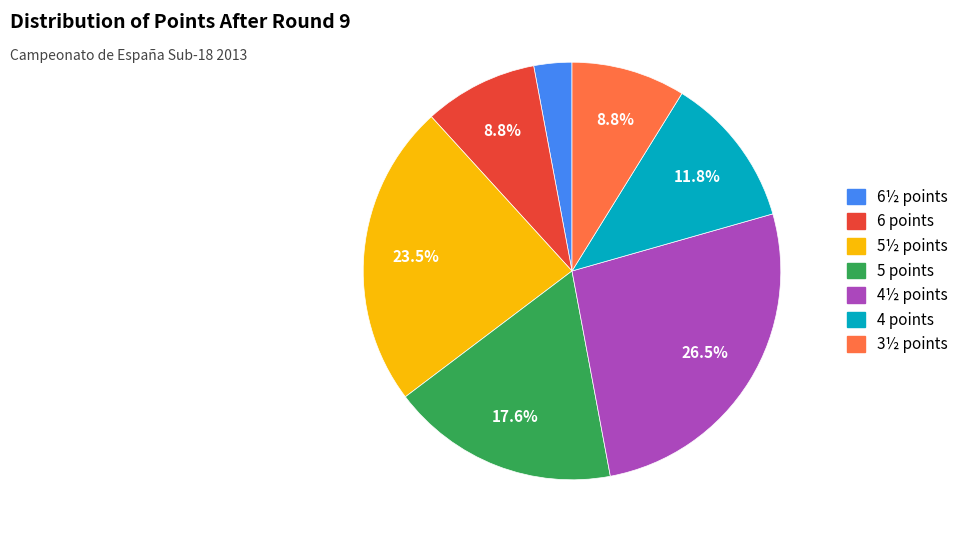

Does any single category account for the majority?

No